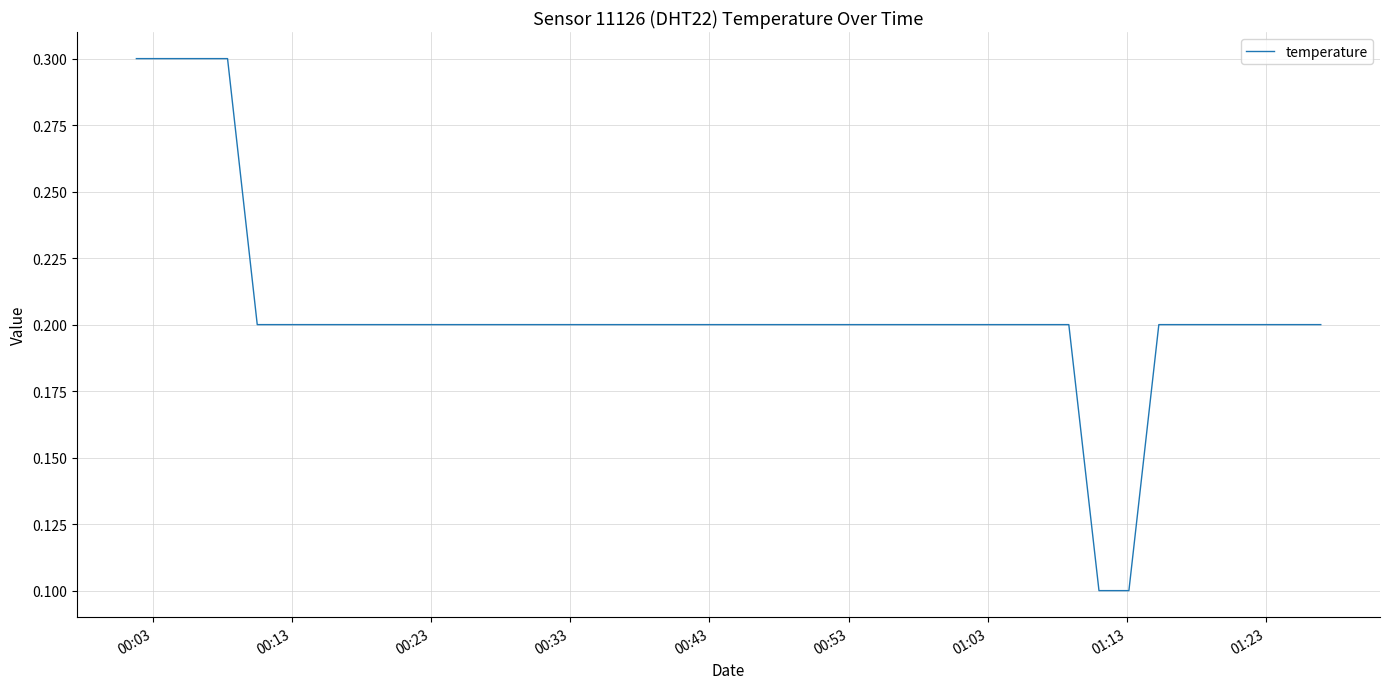

What is the maximum value shown in the chart?

0.3